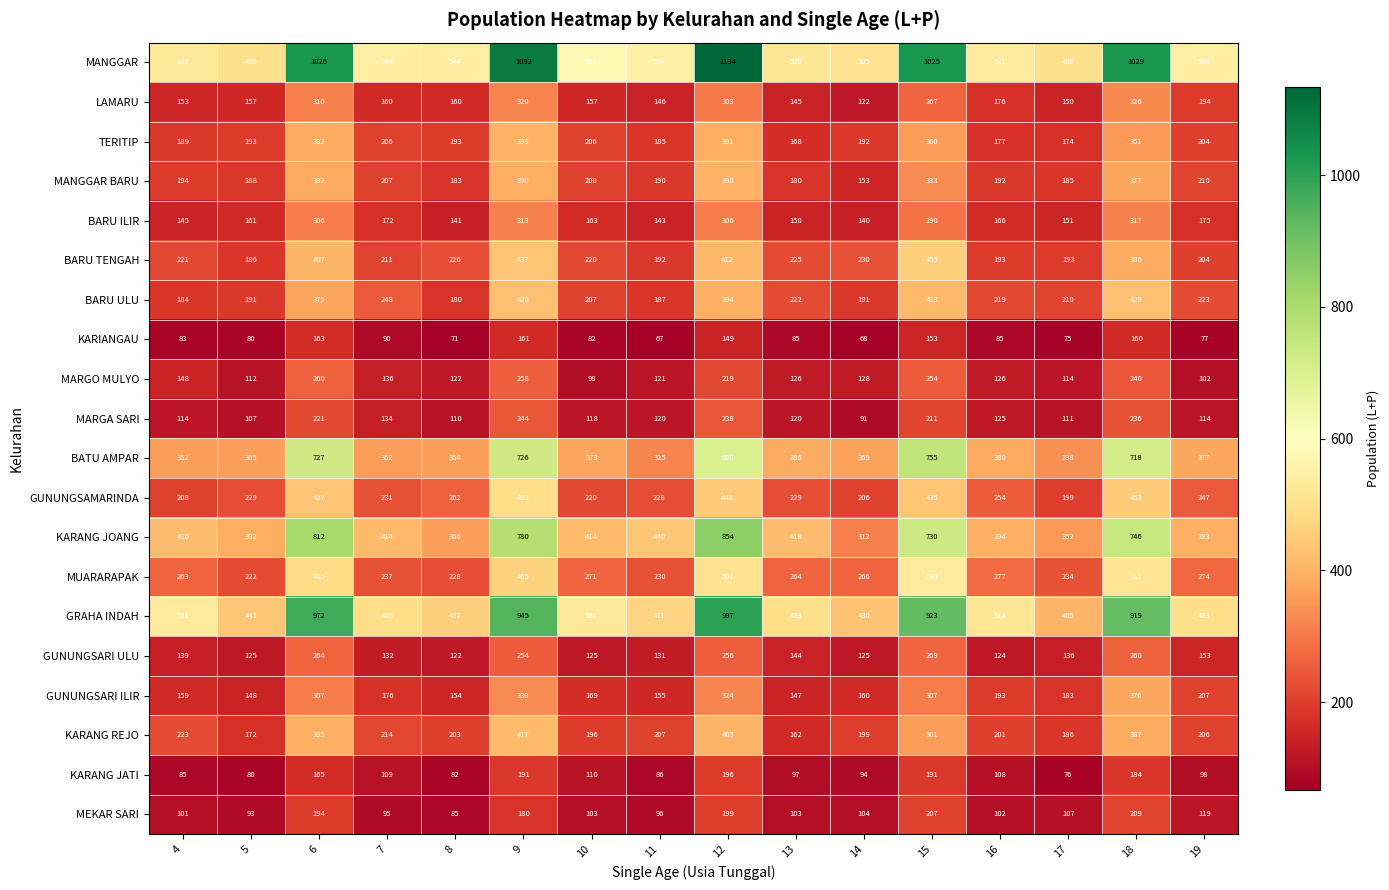

What is the difference between the GUNUNGSARI ULU values at 18 and 16?

136